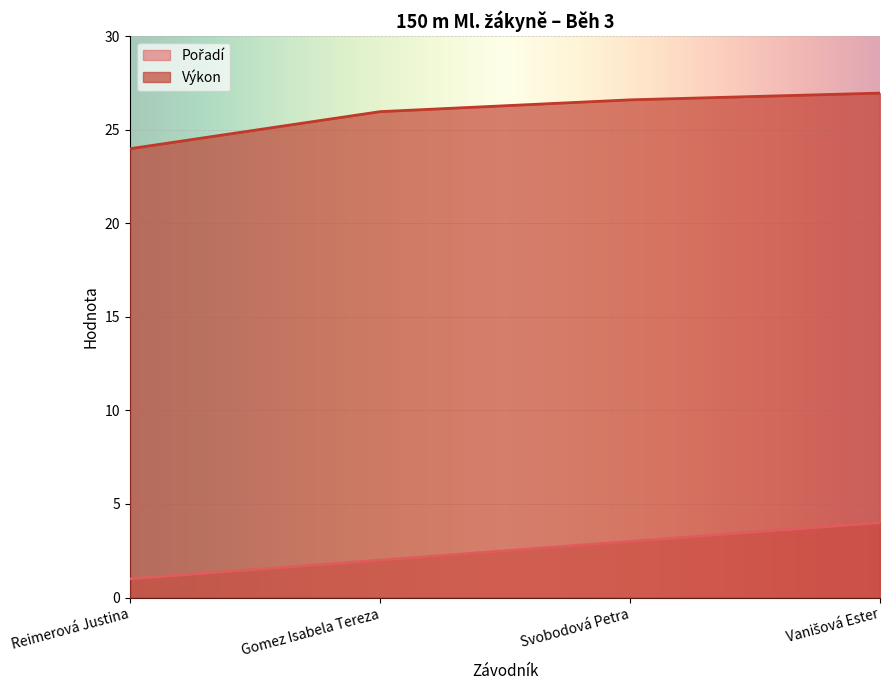

True or false: Pořadí has more than 0 points higher than both neighbors.

False